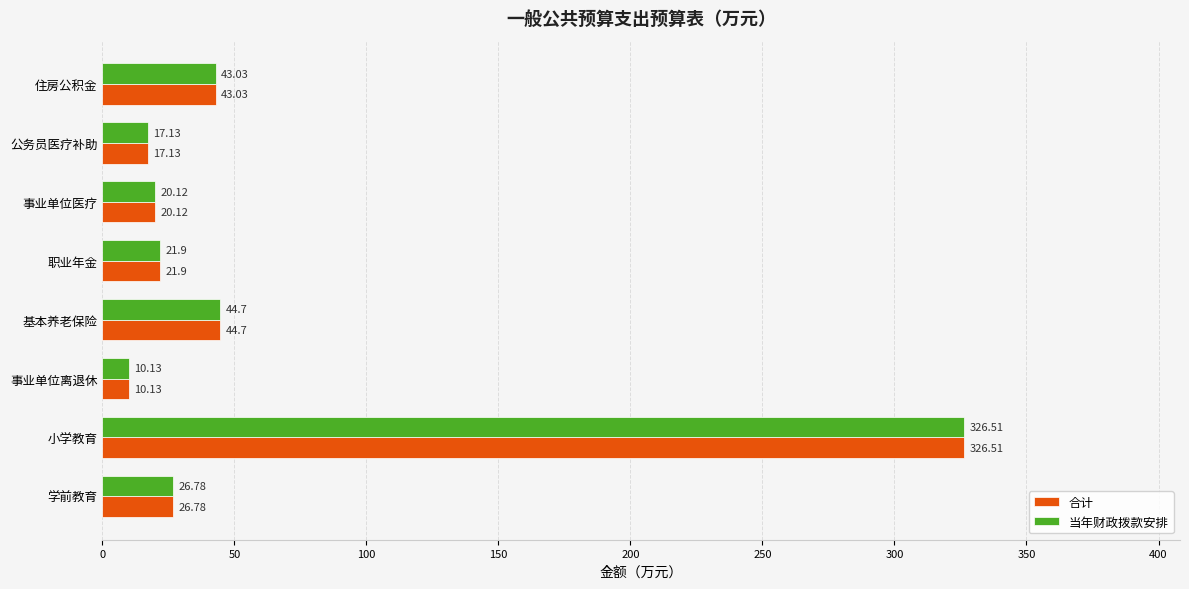

What is the sum of all 合计 values?

510.3